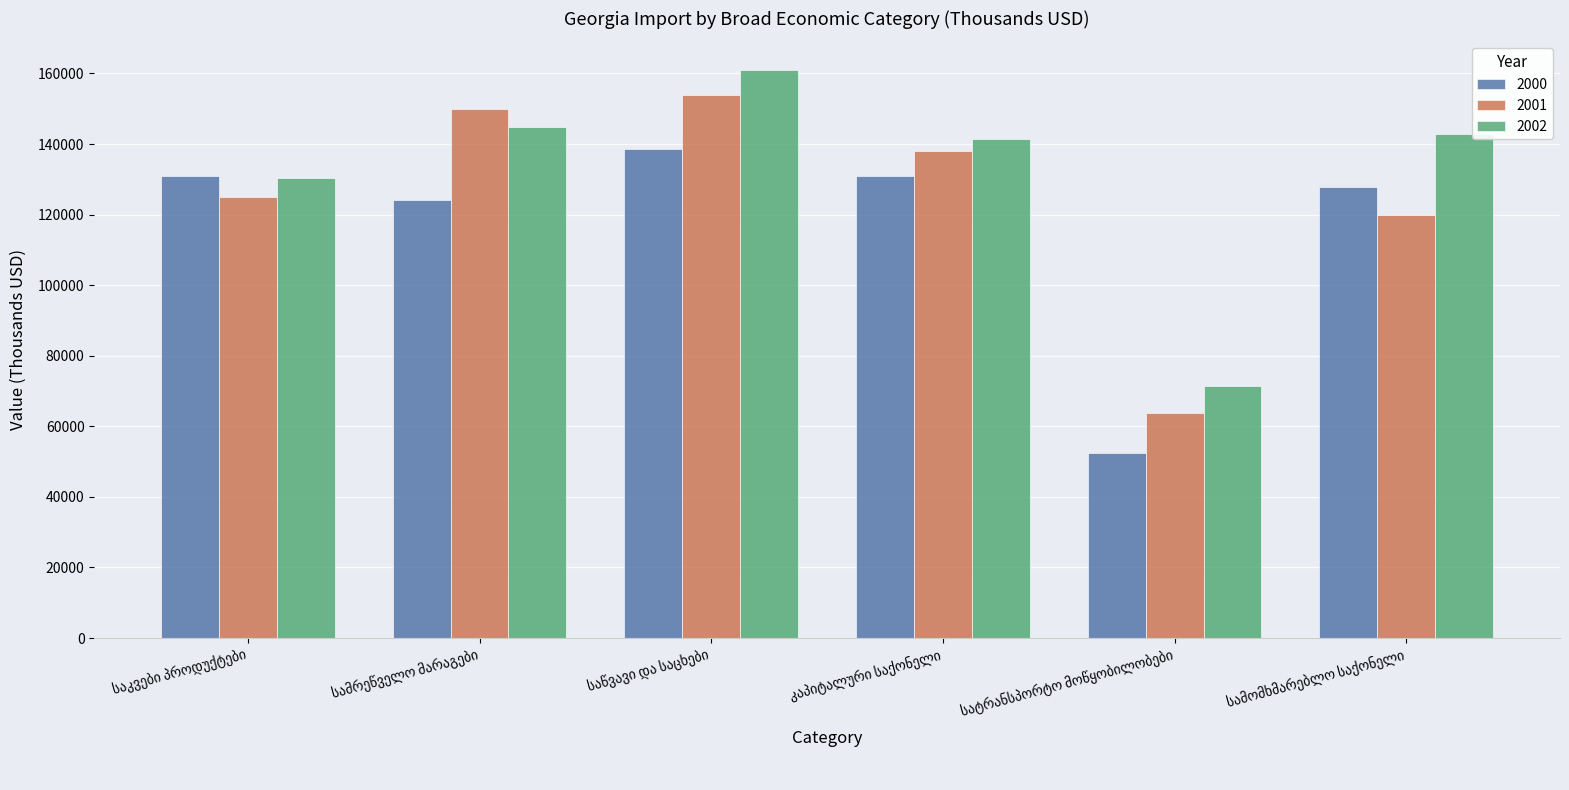

What is the value of the 2002 bar at the 4th from the left?

141333.4